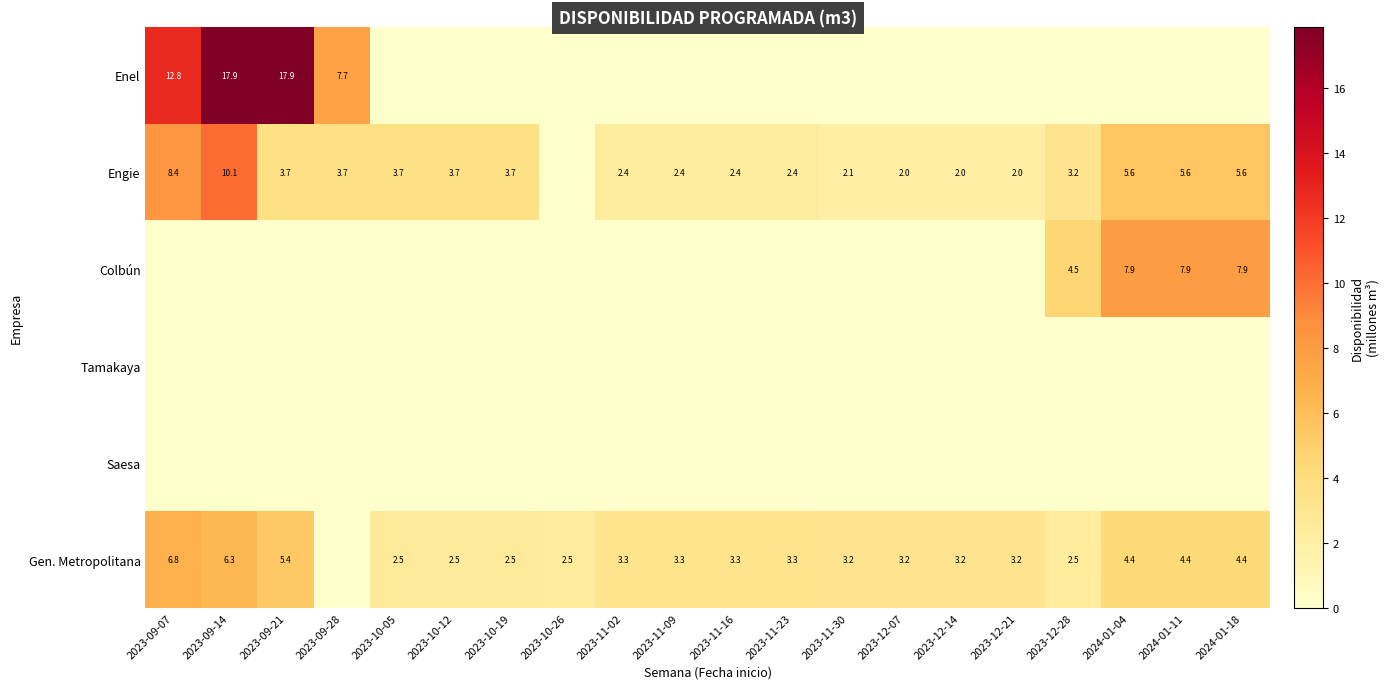

True or false: Engie has a value of 16.5 at 2023-09-14.

False